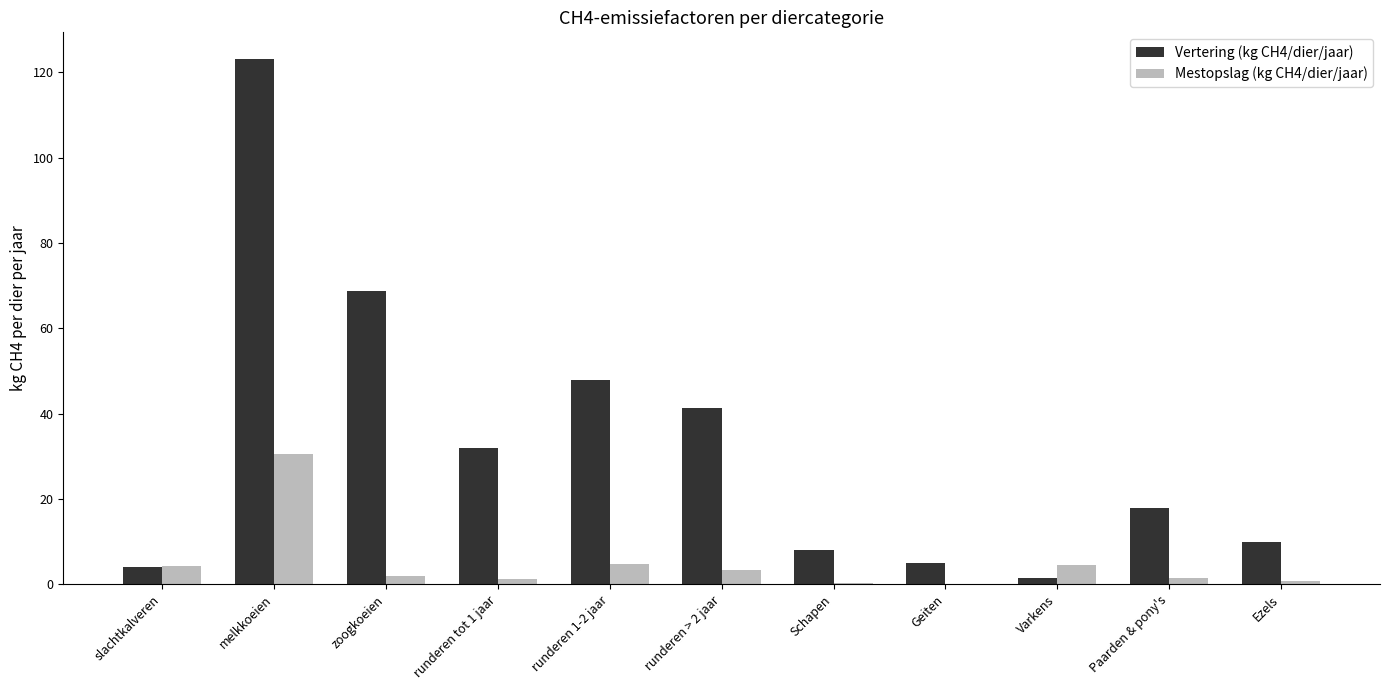

True or false: Vertering (kg CH4/dier/jaar) has a value of 10.0 at Ezels.

True